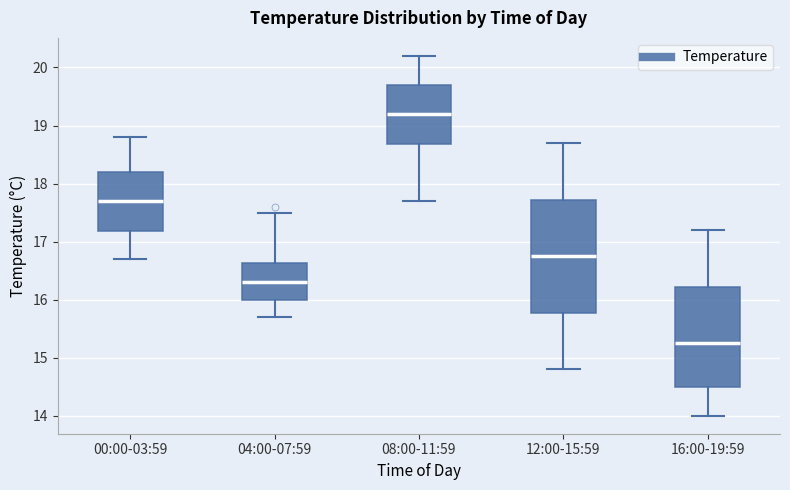

Which box has the lowest median line?

16:00-19:59